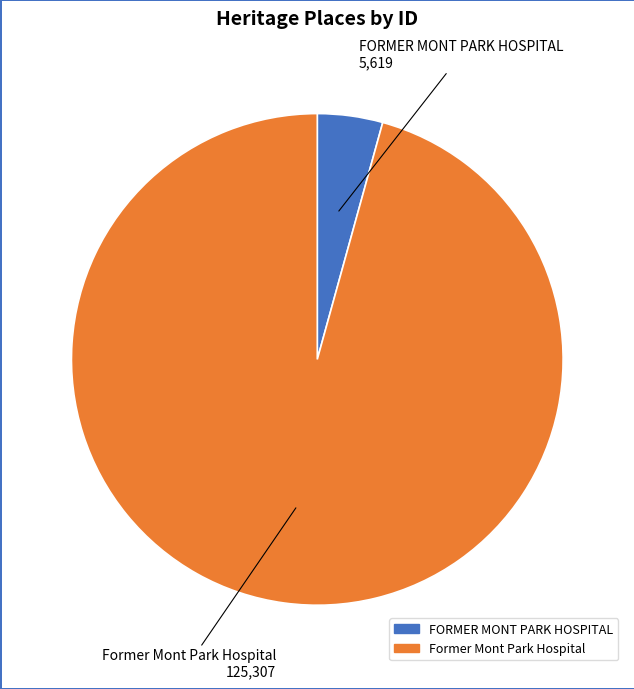

The FORMER MONT PARK HOSPITAL slice represents 4% of the pie. True or false?

True